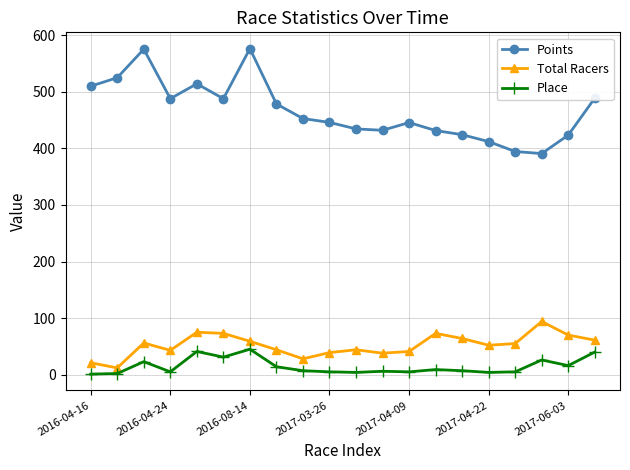

Which series has the largest range (max minus min)?

Points